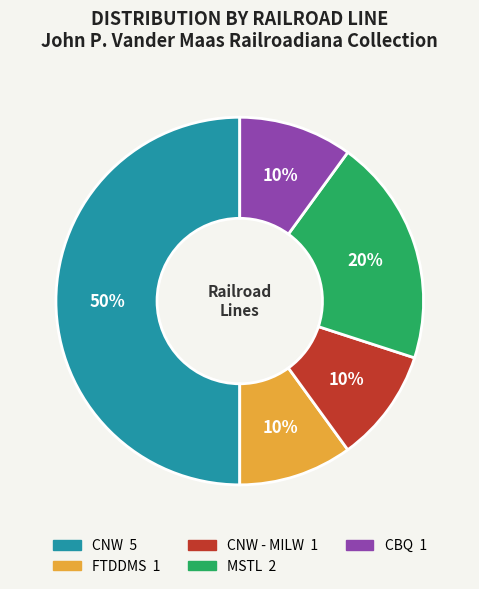

To the nearest percent, what is the average slice percentage?

20%